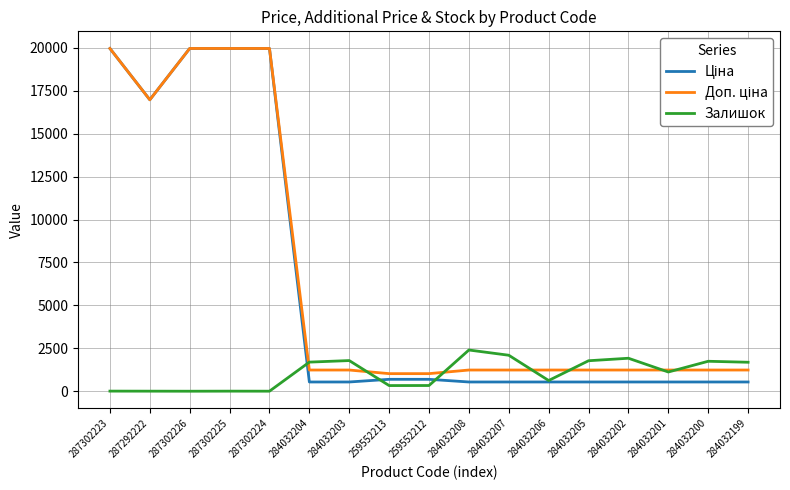

What is the total value across all series at 284032204?

3470.4